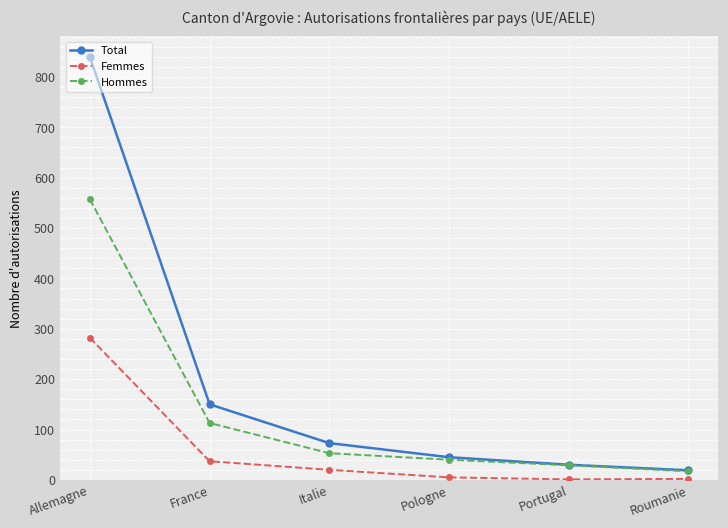

List the series in order of their peak value, lowest first.

Femmes, Hommes, Total